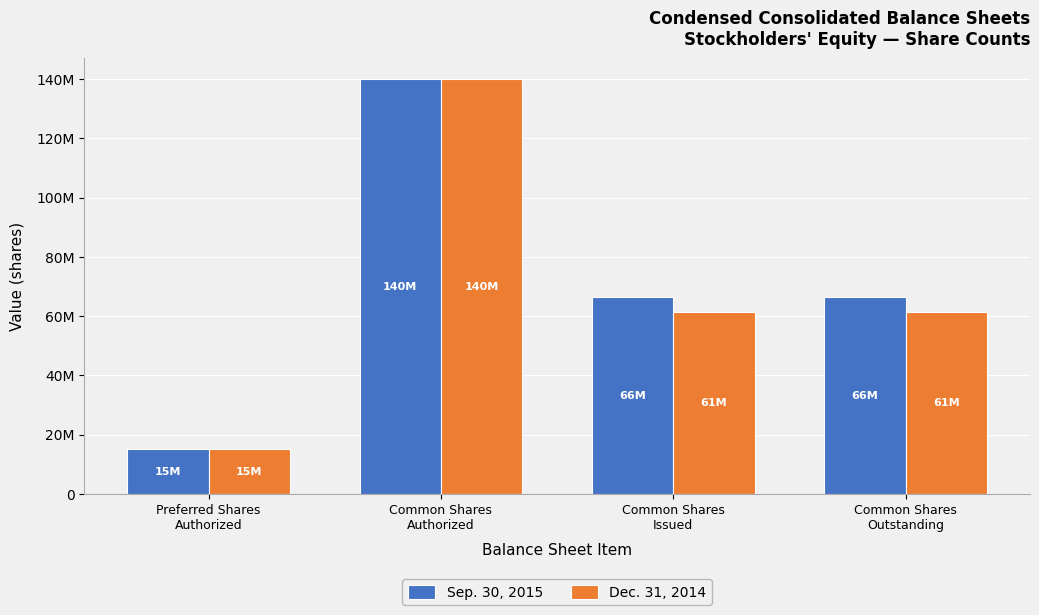

What is the value of the Dec. 31, 2014 bar at the 2nd from the left?

140000000